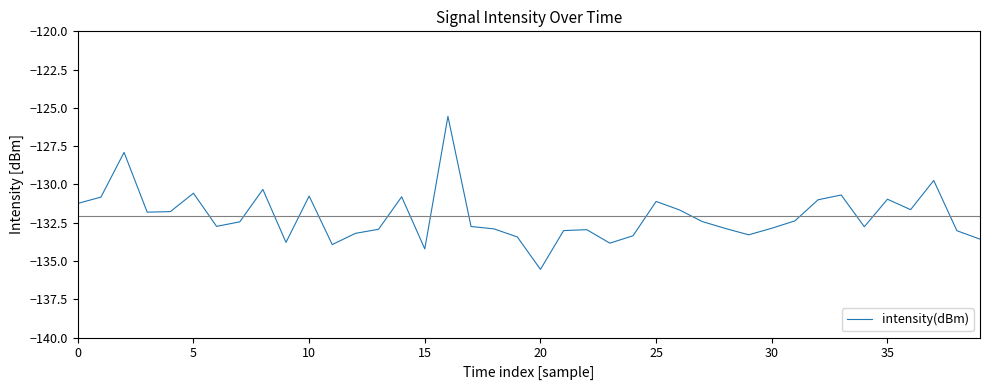

What is the difference between the maximum and minimum values?

10.0